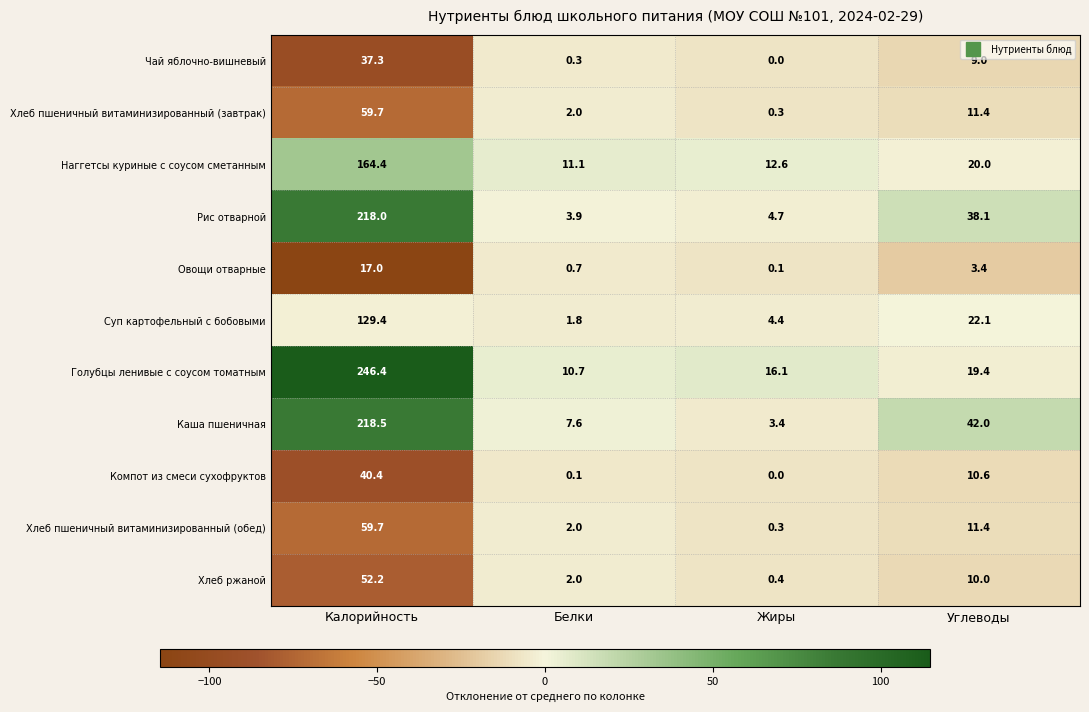

Which series has the widest spread of values?

Голубцы ленивые с соусом томатным